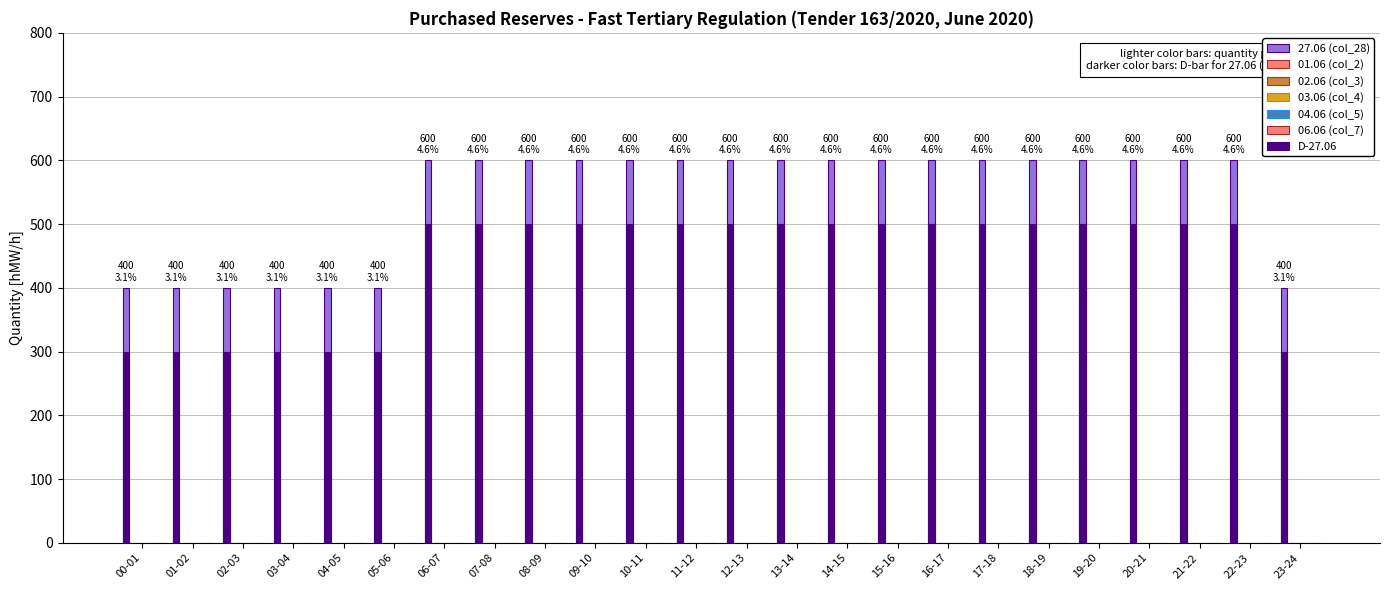

Reading left to right, transcribe all the data shown in this chart.

27.06 (col_28): 400	400	400	400	400	400	600	600	600	600	600	600	600	600	600	600	600	600	600	600	600	600	600	400
01.06 (col_2): 0	0	0	0	0	0	0	0	0	0	0	0	0	0	0	0	0	0	0	0	0	0	0	0
02.06 (col_3): 0	0	0	0	0	0	0	0	0	0	0	0	0	0	0	0	0	0	0	0	0	0	0	0
03.06 (col_4): 0	0	0	0	0	0	0	0	0	0	0	0	0	0	0	0	0	0	0	0	0	0	0	0
04.06 (col_5): 0	0	0	0	0	0	0	0	0	0	0	0	0	0	0	0	0	0	0	0	0	0	0	0
06.06 (col_7): 0	0	0	0	0	0	0	0	0	0	0	0	0	0	0	0	0	0	0	0	0	0	0	0